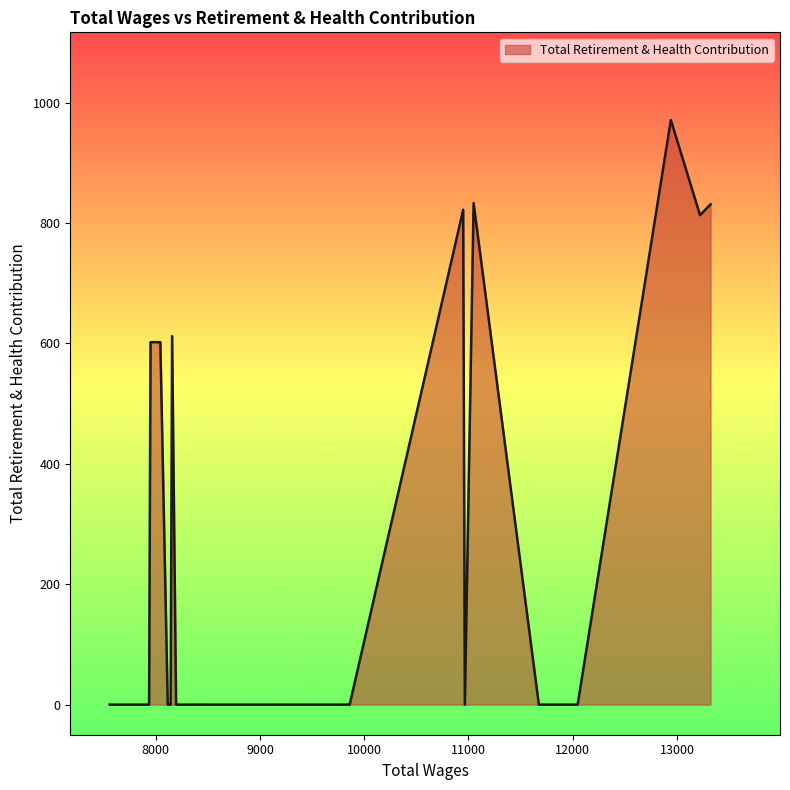

List the labels in order of value, largest first.

12941.0, 11049.0, 13322.0, 10949.0, 13221.0, 8157.0, 8044.0, 7950.0, 12047.0, 11675.0, 10965.0, 9860.0, 9855.0, 9129.0, 9042.0, 8940.0, 8591.0, 8588.0, 8579.0, 8429.0, 8341.0, 8287.0, 8261.0, 8257.0, 8219.0, 8215.0, 8204.0, 8195.0, 8143.0, 8141.0, 8137.0, 8115.0, 7936.0, 7866.0, 7866.0, 7804.0, 7752.0, 7713.0, 7664.0, 7558.0